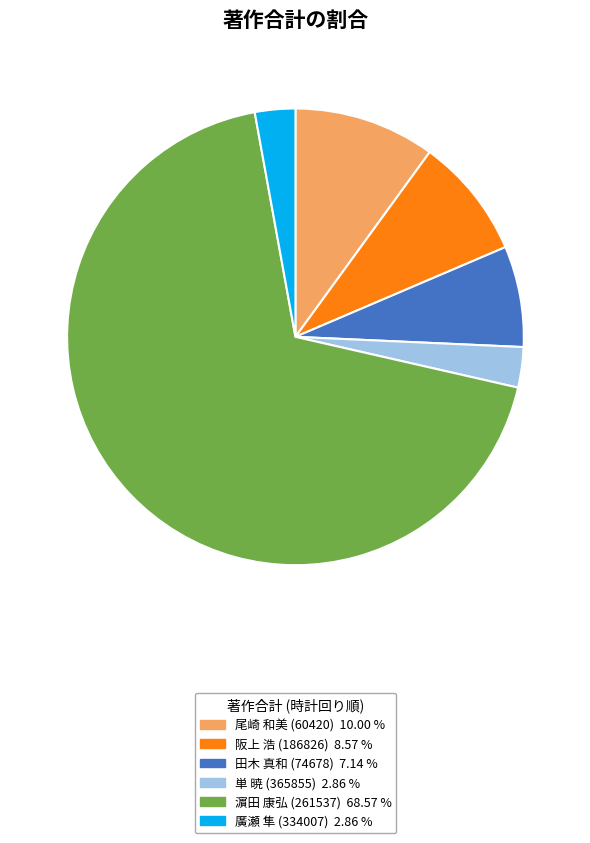

What is the largest slice in the pie chart?

濵田 康弘 (261537)